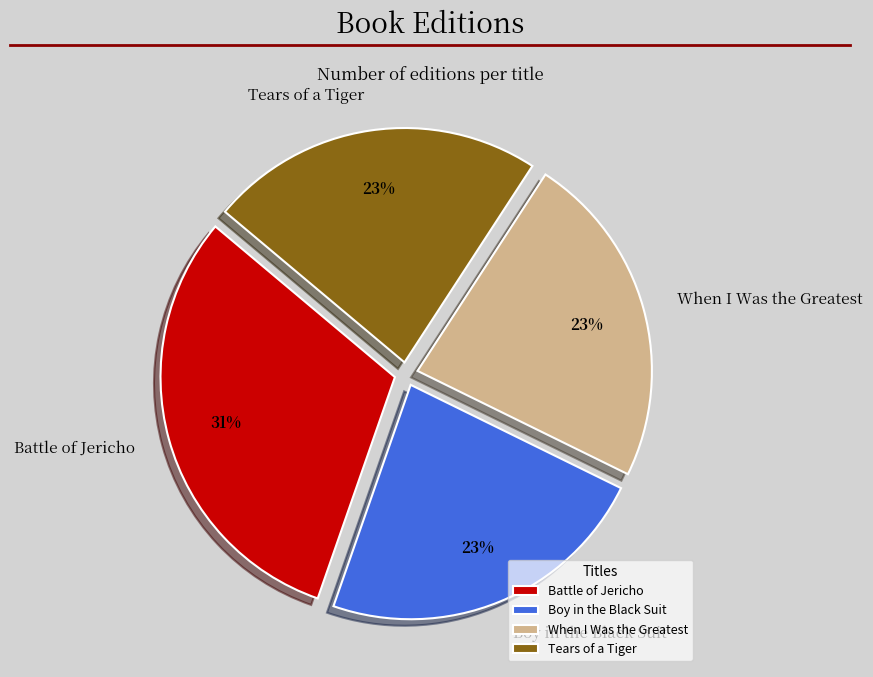

Approximately how many times larger is the value at Tears of a Tiger compared to Boy in the Black Suit?

1.0